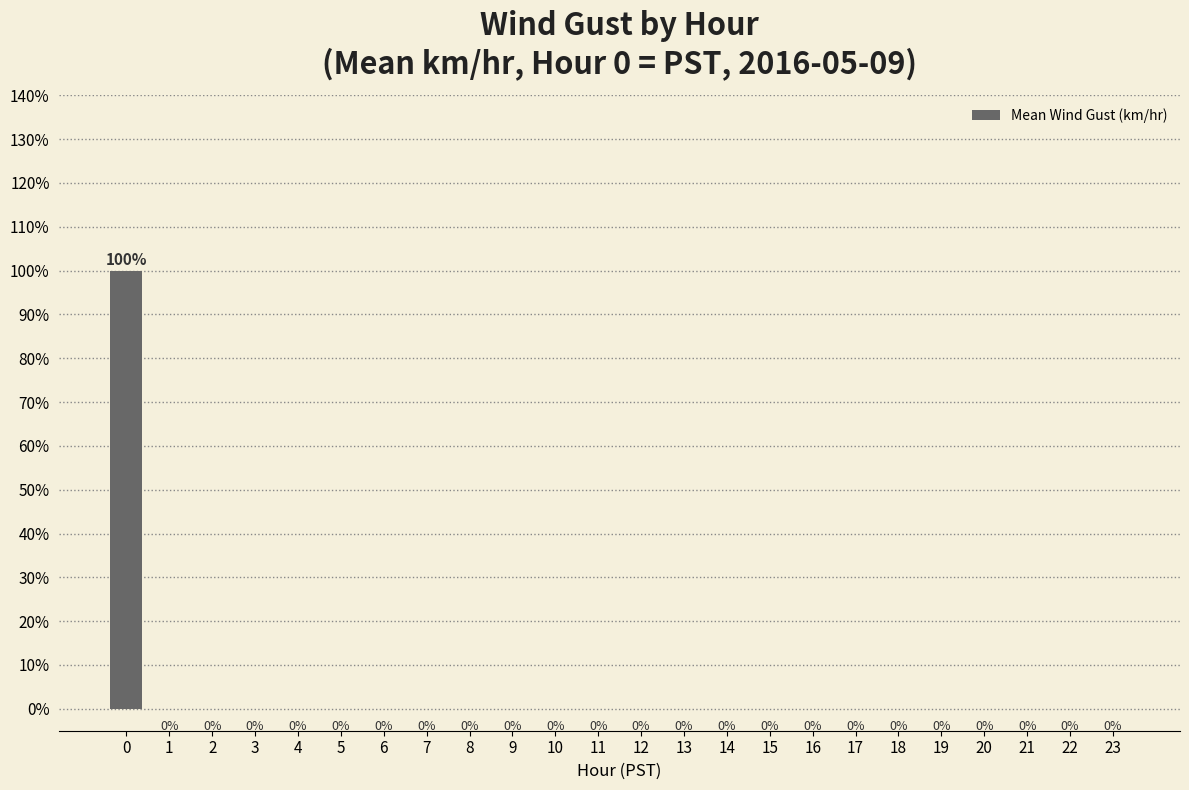

Reading right to left, transcribe all the data shown in this chart.

23=0	22=0	21=0	20=0	19=0	18=0	17=0	16=0	15=0	14=0	13=0	12=0	11=0	10=0	9=0	8=0	7=0	6=0	5=0	4=0	3=0	2=0	1=0	0=100